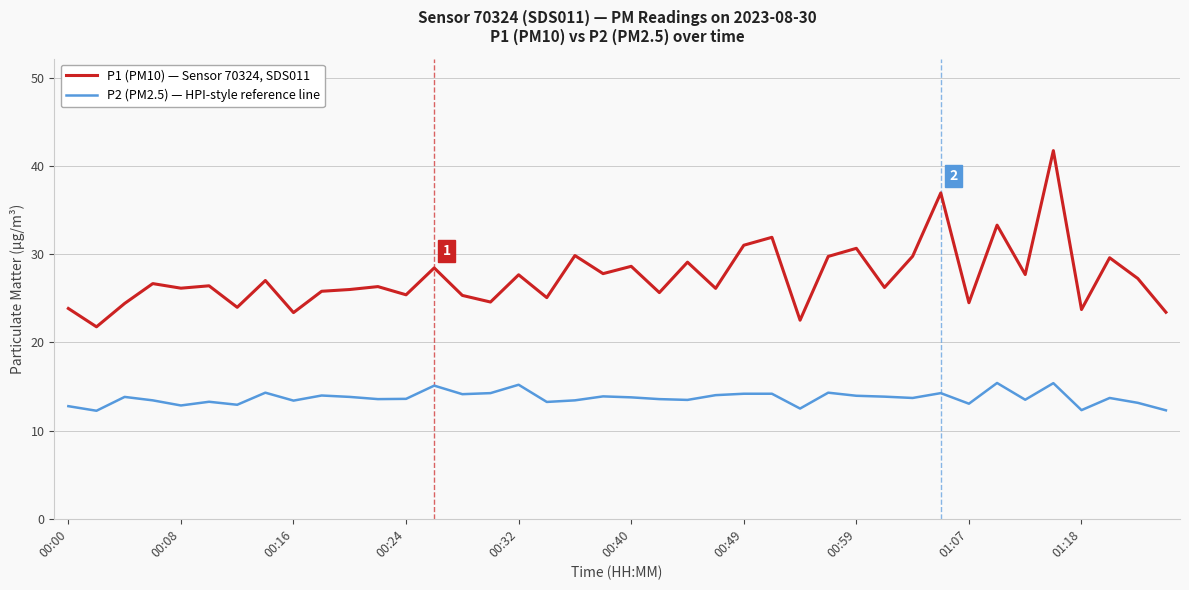

List the series in order of their peak value, highest first.

P1 (PM10) — Sensor 70324, SDS011, P2 (PM2.5) — HPI-style reference line